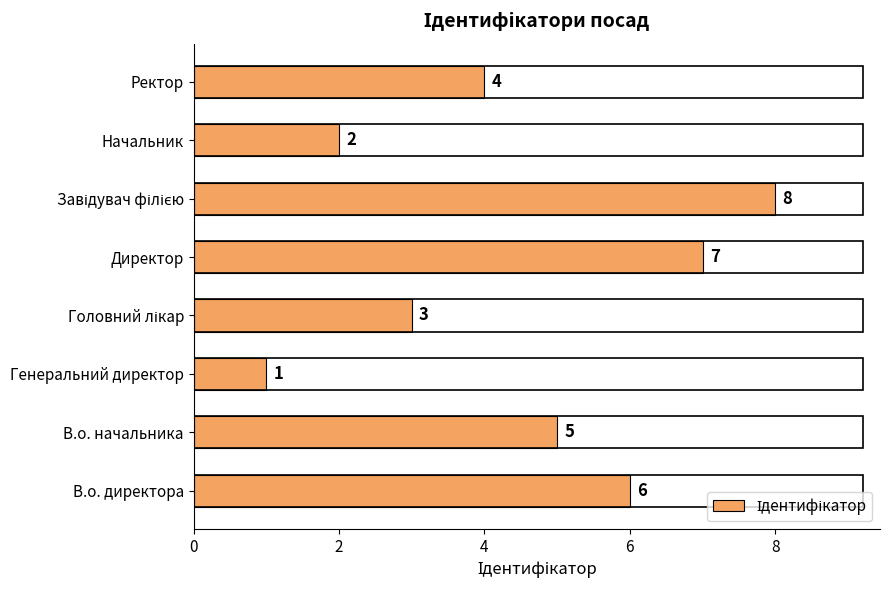

Reading bottom to top, extract all data points from this chart.

6	5	1	3	7	8	2	4